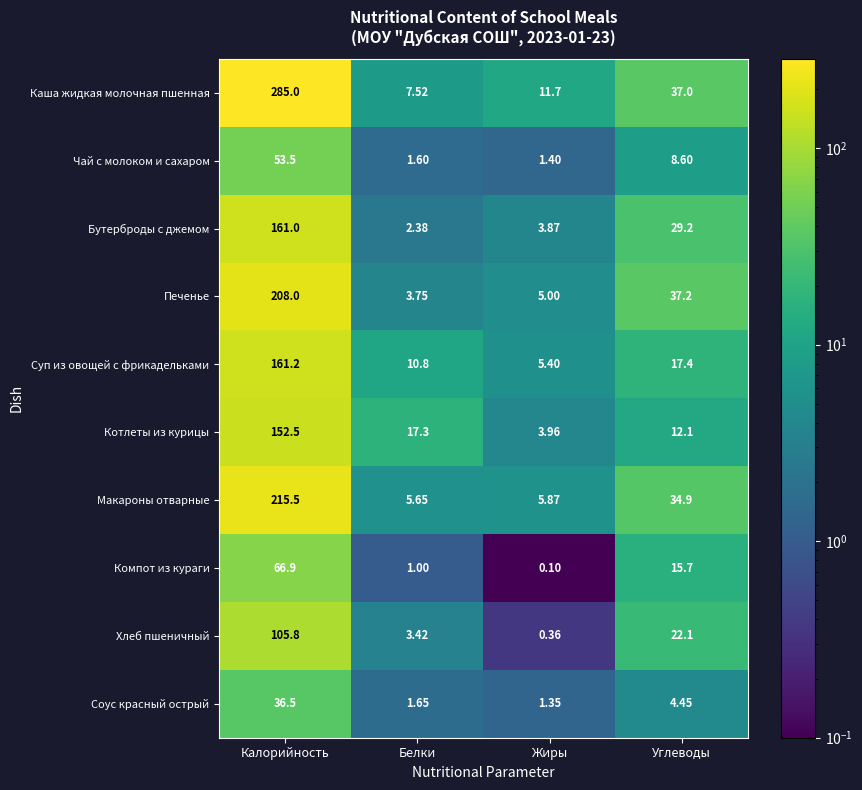

Which series has the largest total across all categories?

Каша жидкая молочная пшенная